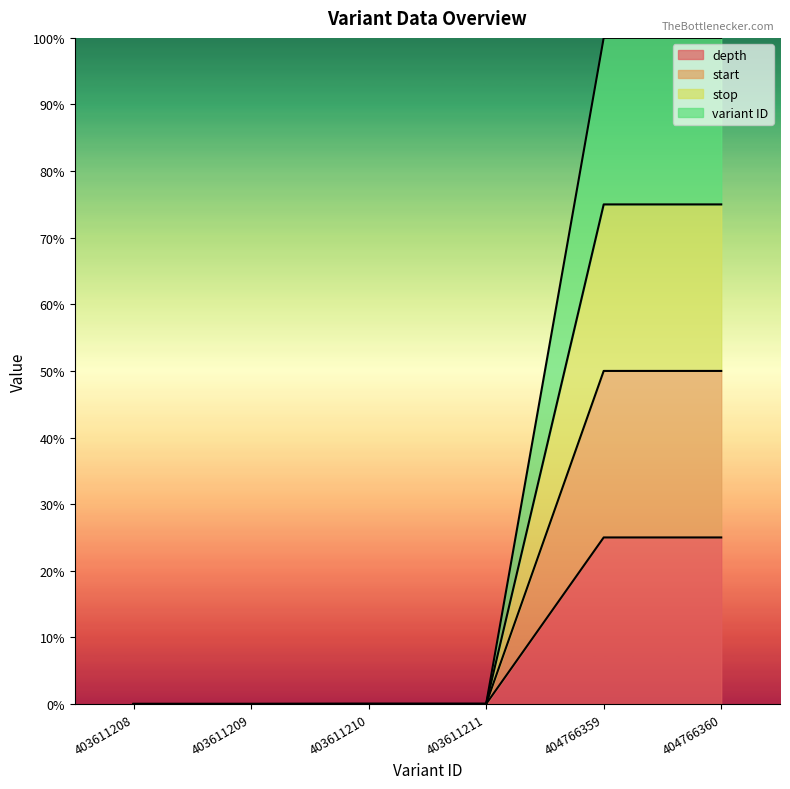

The variant ID series shows -0.2 at 403611208. True or false?

False